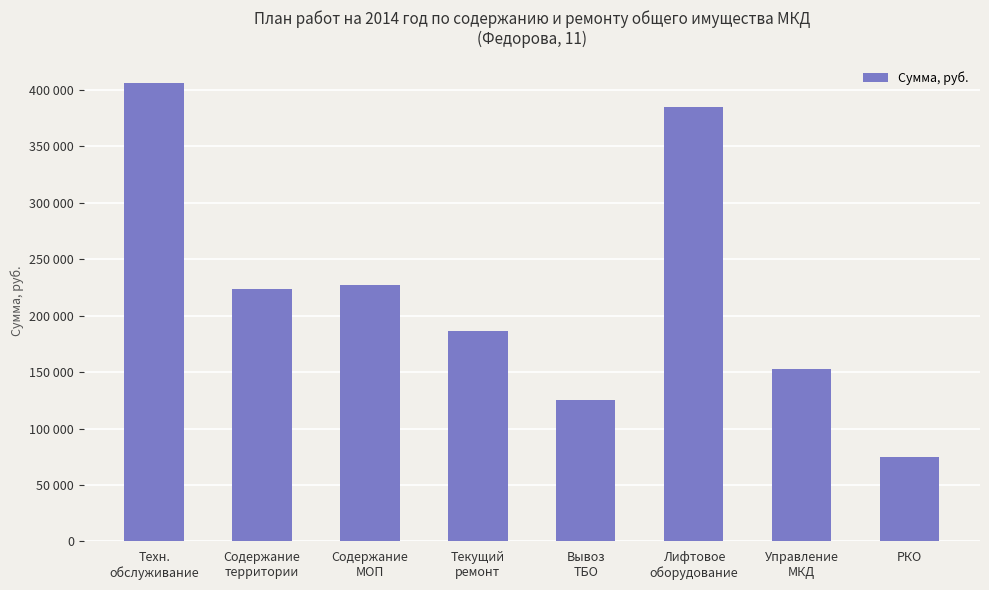

Reading right to left, what are all the values shown in this chart?

74411.9	152957.8	384461.4	125673.4	186856.5	227369.7	223235.7	405958.2